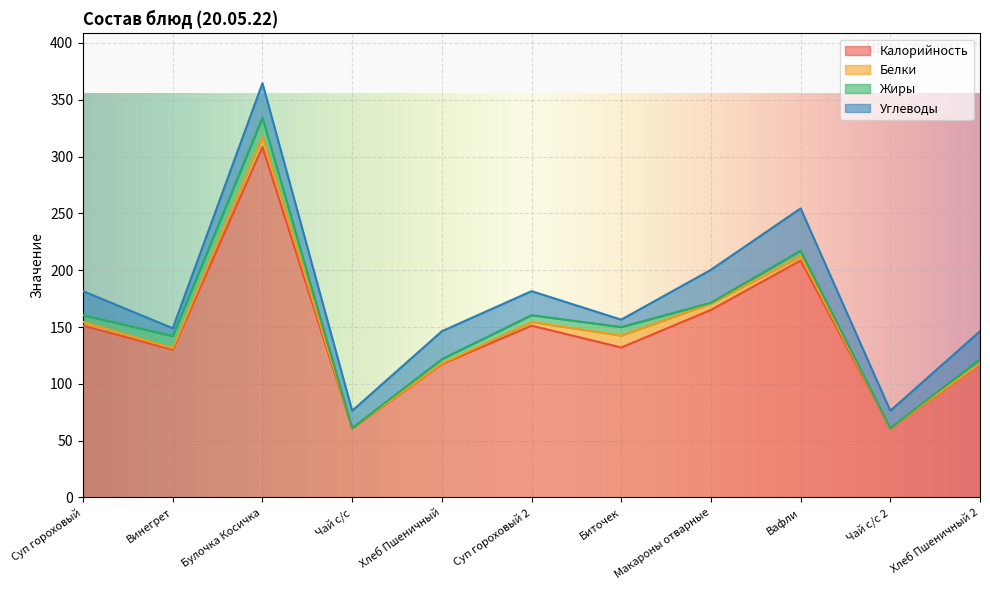

What is the sum of the Углеводы values at Суп гороховый and Винегрет?

28.0